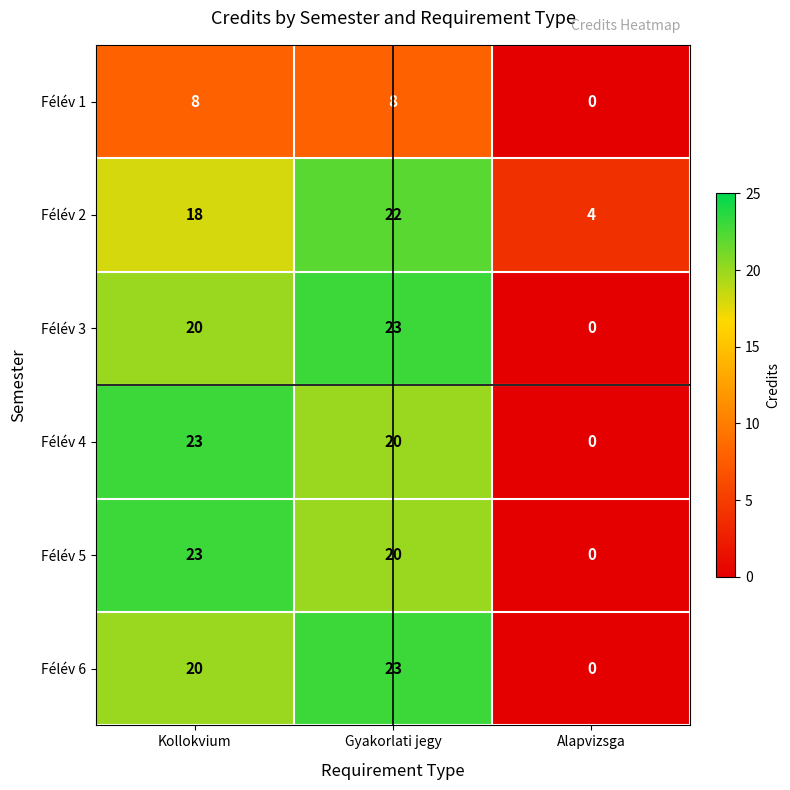

Count the Félév 4 values in the range 0 to 23.

3